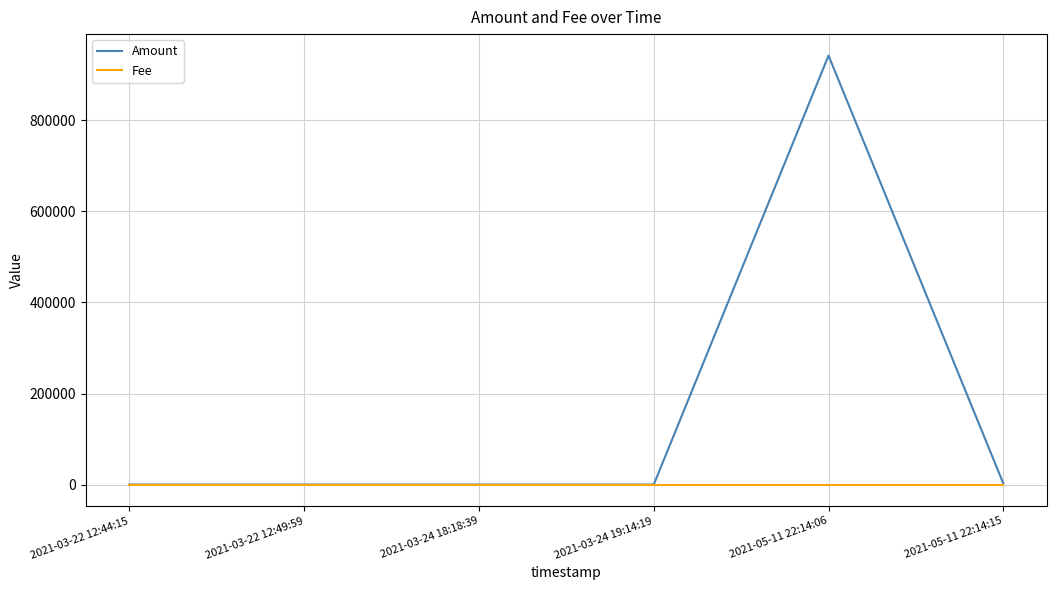

At which category is the sum across all series the highest?

2021-05-11 22:14:06